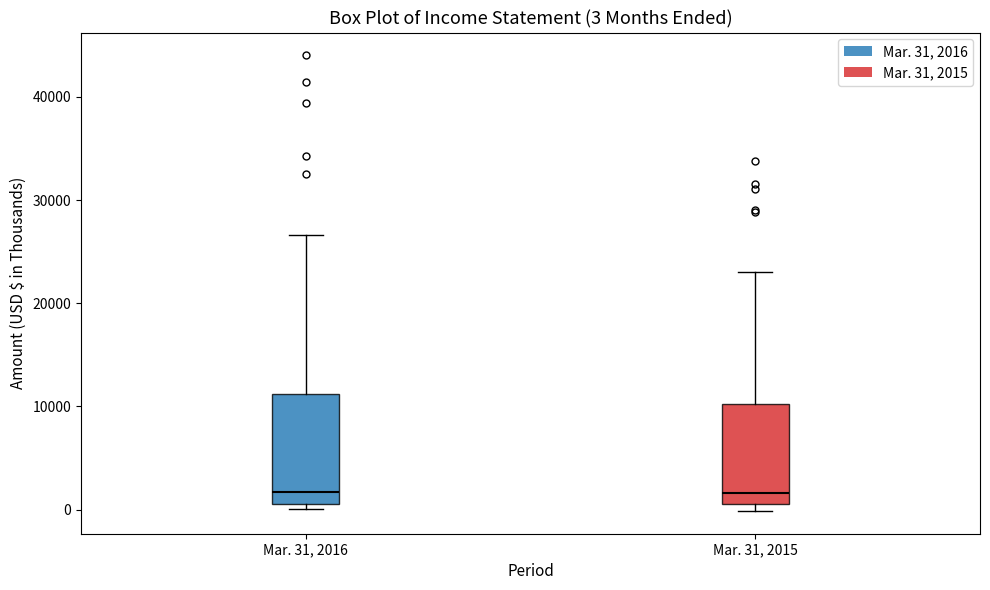

Comparing the boxes themselves (not the whiskers), which one is the tallest?

Mar. 31, 2016